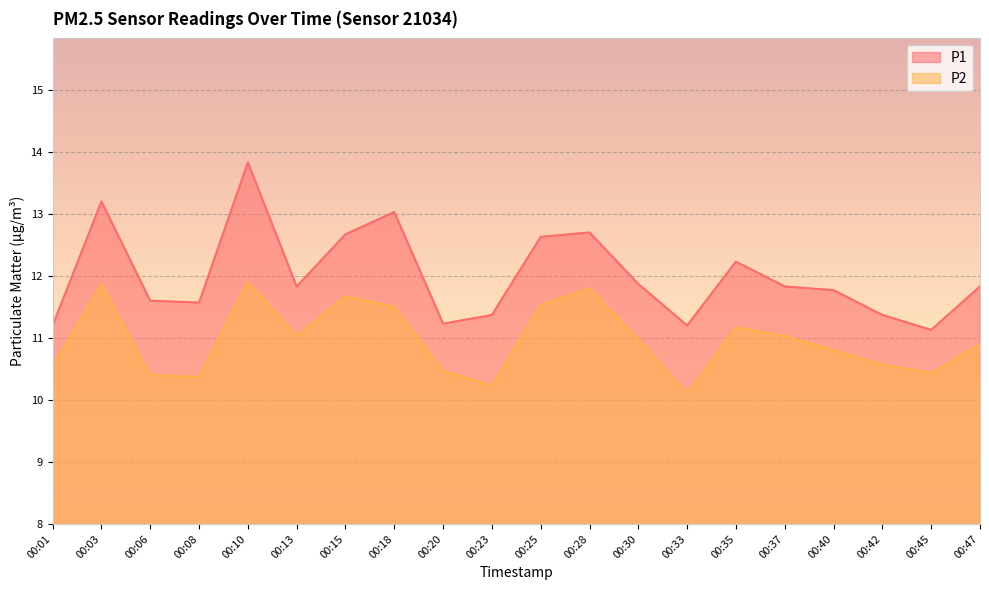

How many lines are shown in the chart?

2